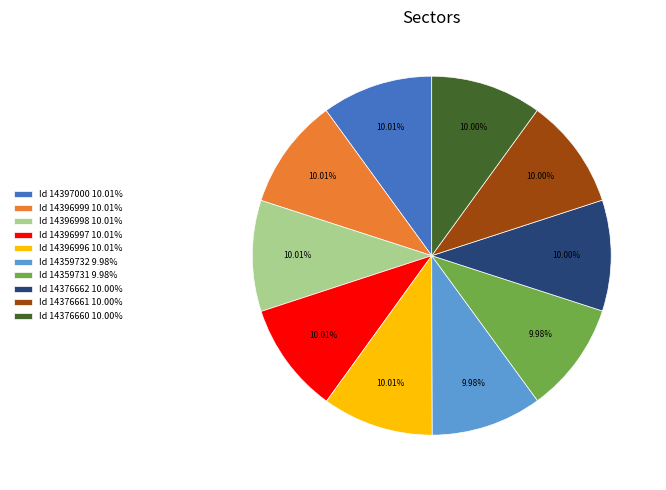

Approximately how many times larger is the value at Id 14359731 9.98% compared to Id 14396998 10.01%?

1.0